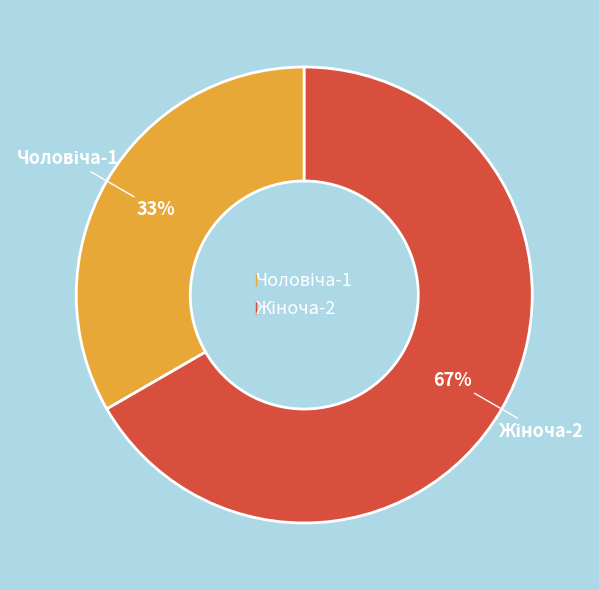

To the nearest percent, what is the average slice percentage?

50%